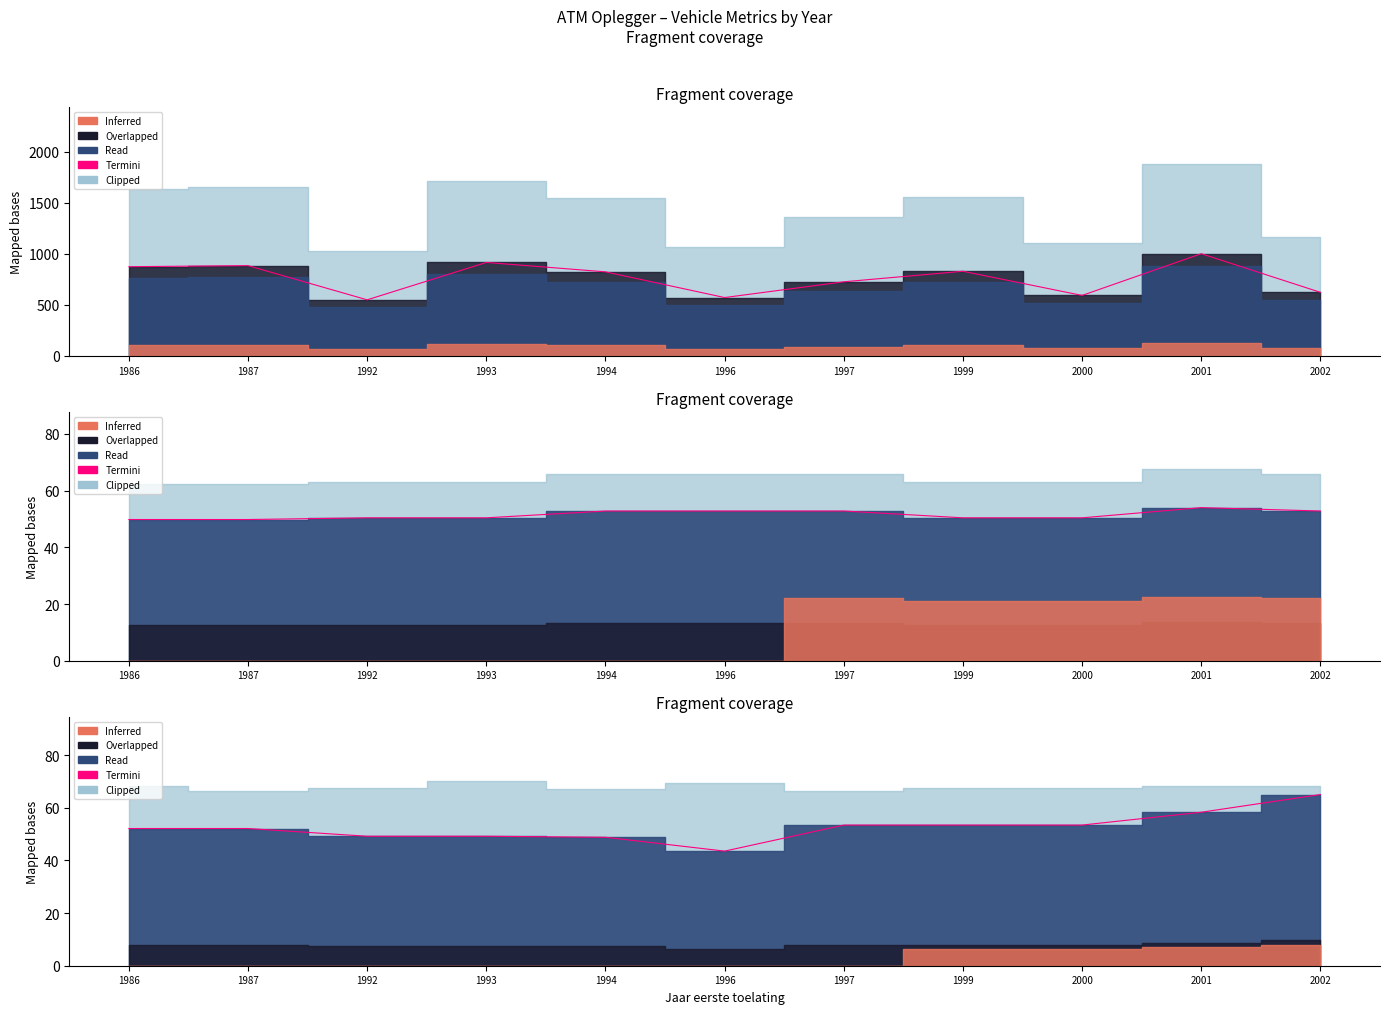

Does the chart have visible grid lines?

No